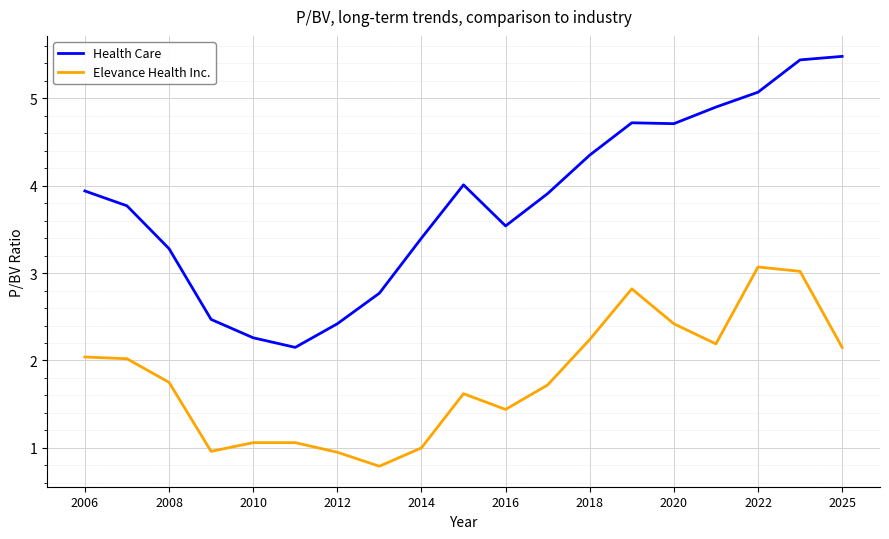

What are all the series names shown in the legend?

Health Care, Elevance Health Inc.